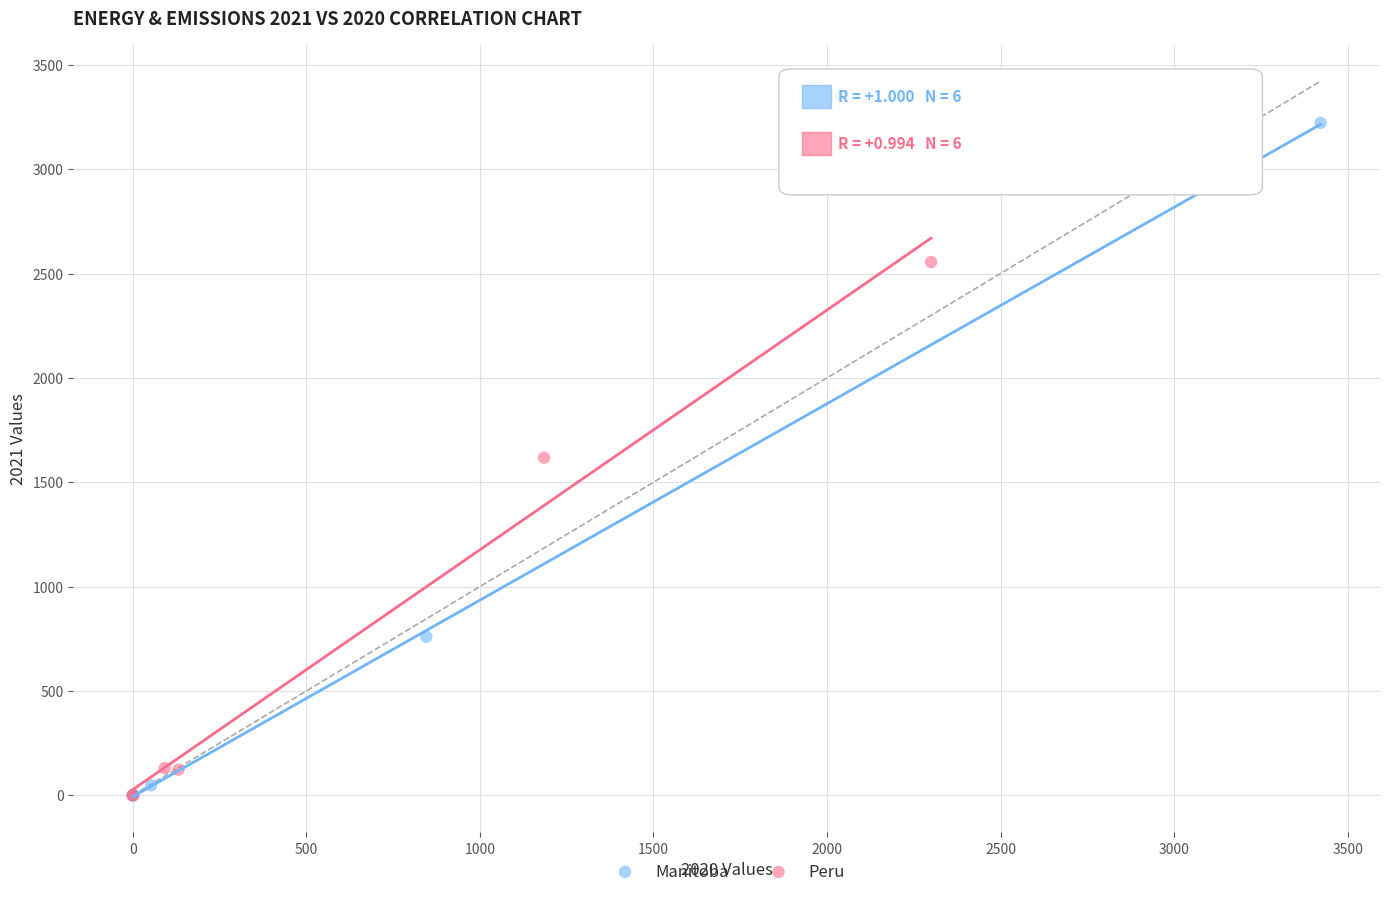

Which series reaches the maximum Y coordinate?

Manitoba